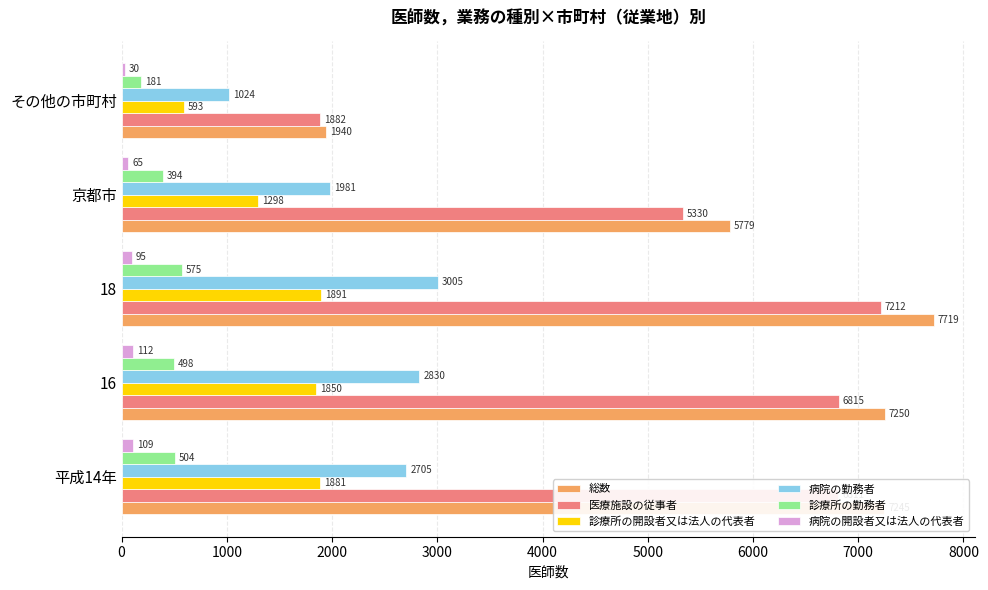

What is the highest value of the 診療所の勤務者 series?

575